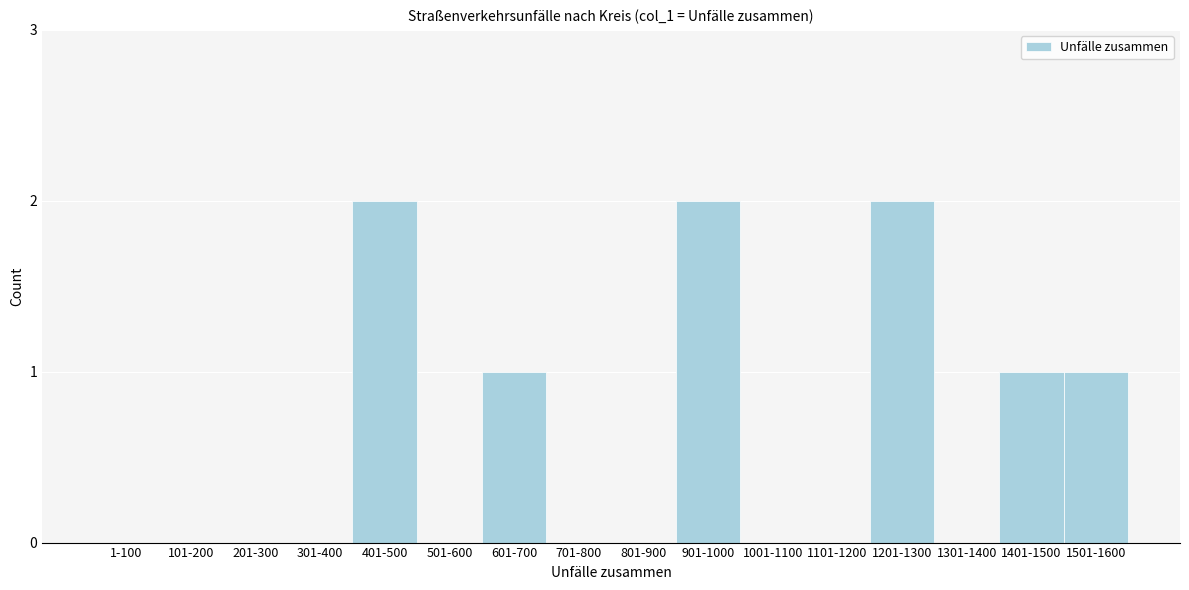

Reading right to left, what are all the values shown in this chart?

1501-1600=1	1401-1500=1	1301-1400=0	1201-1300=2	1101-1200=0	1001-1100=0	901-1000=2	801-900=0	701-800=0	601-700=1	501-600=0	401-500=2	301-400=0	201-300=0	101-200=0	1-100=0